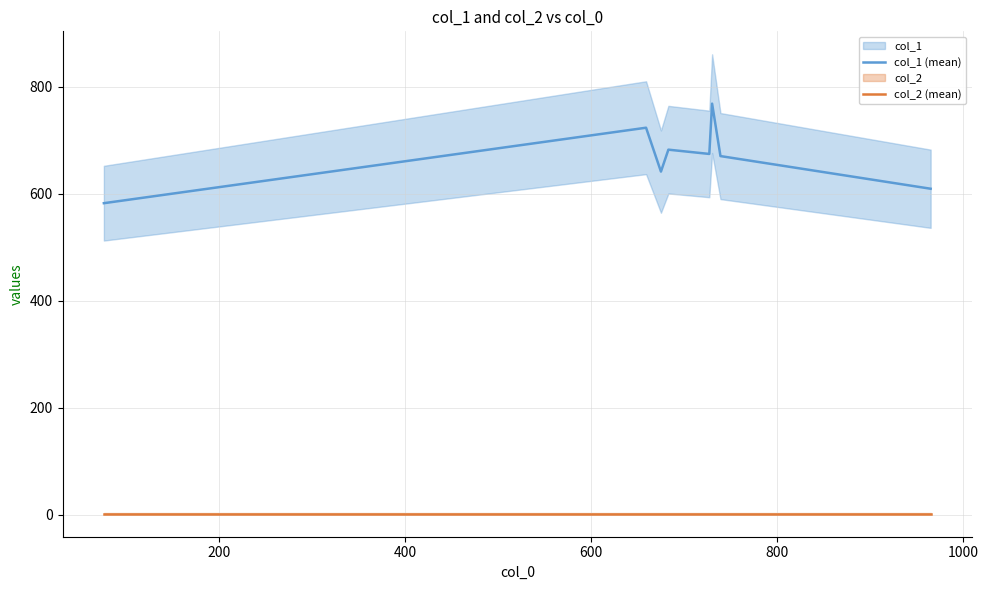

Which series has the largest total across all categories?

col_1 (mean)